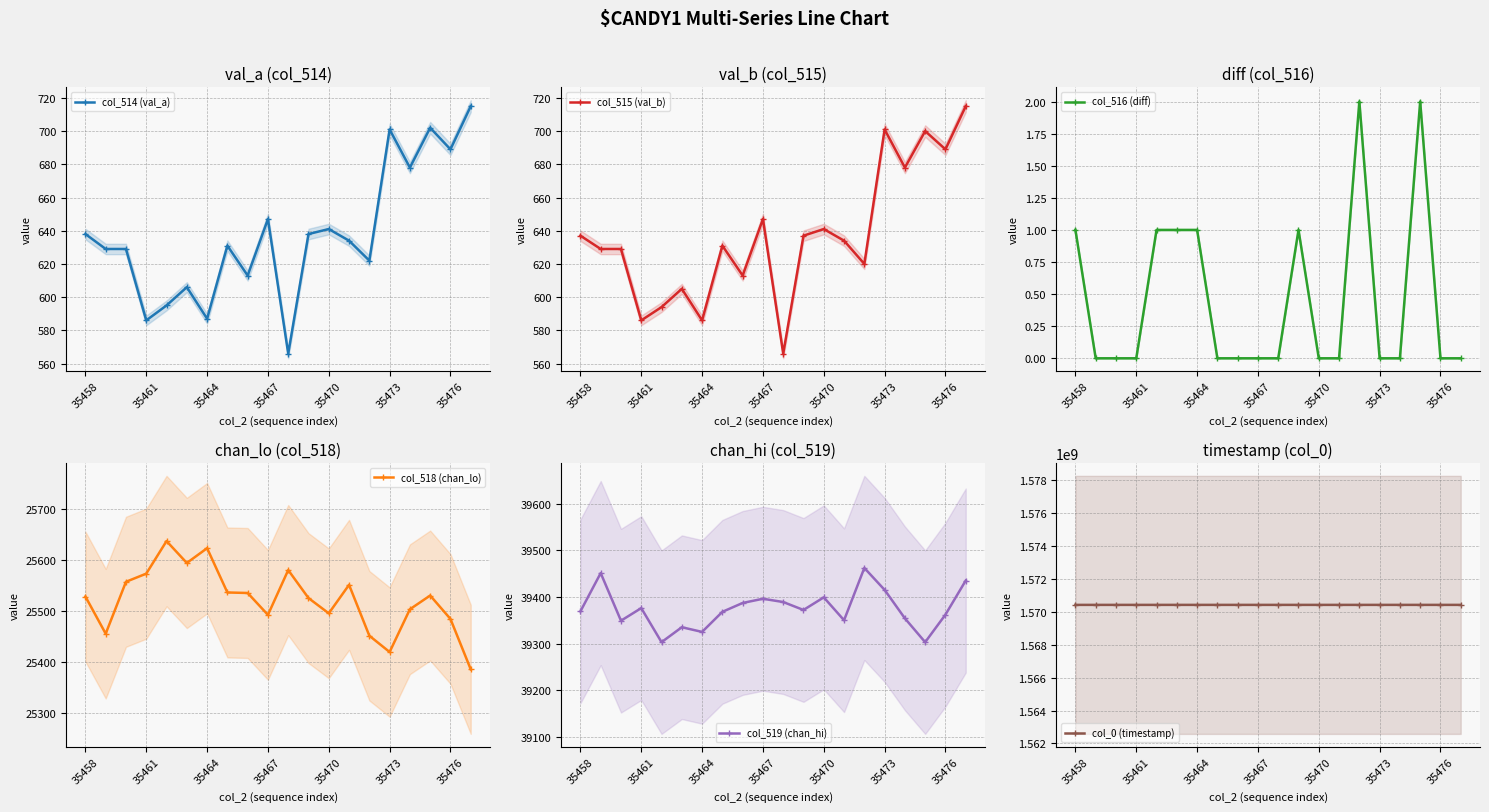

How many lines are shown in the chart?

6